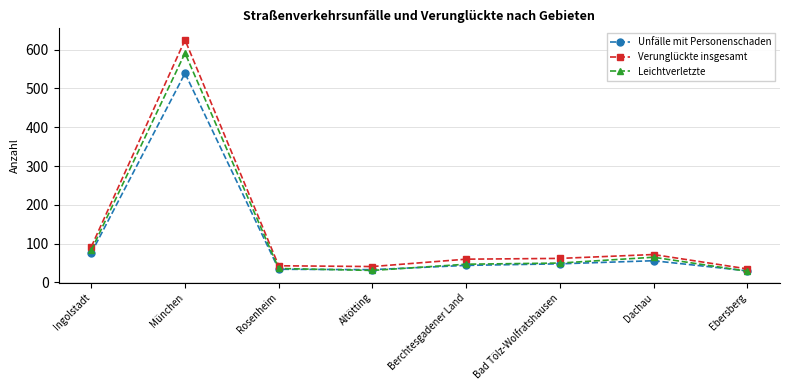

Is it true that Unfälle mit Personenschaden equals 539 at München?

True